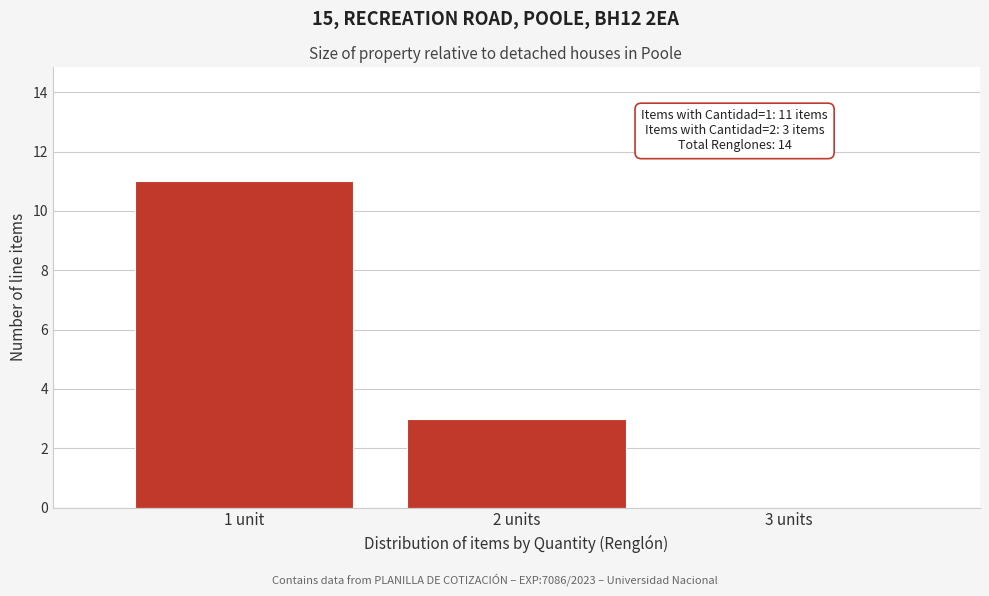

Reading left to right, list all the values displayed in this chart.

1 unit=11	2 units=3	3 units=0